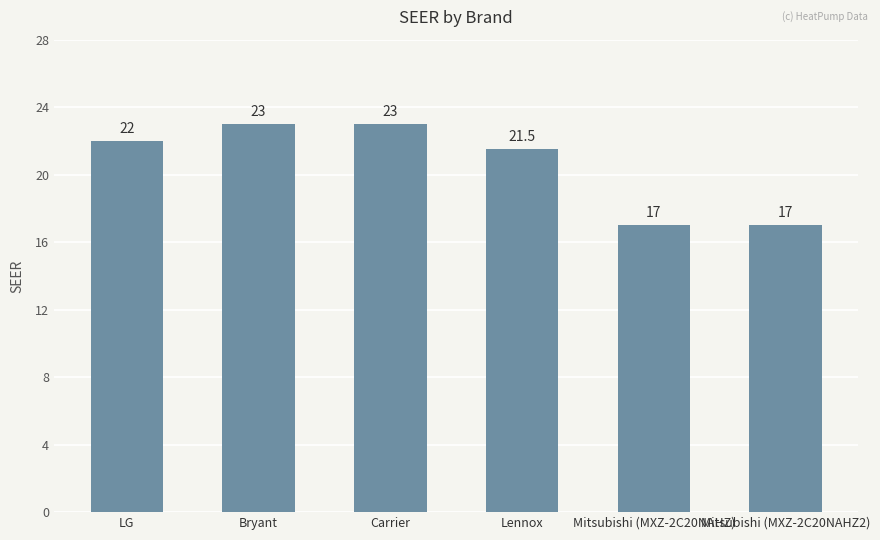

The chart shows a value of 23.0 at Bryant. True or false?

True